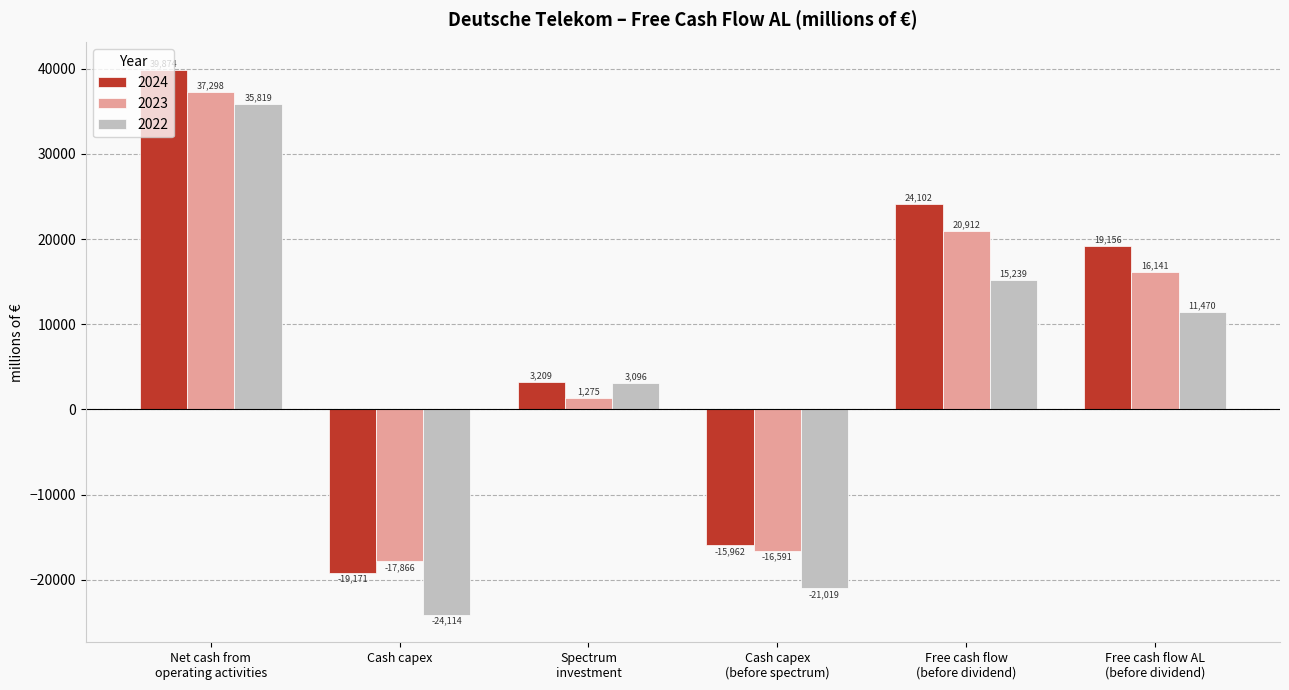

Are the bars horizontal?

No